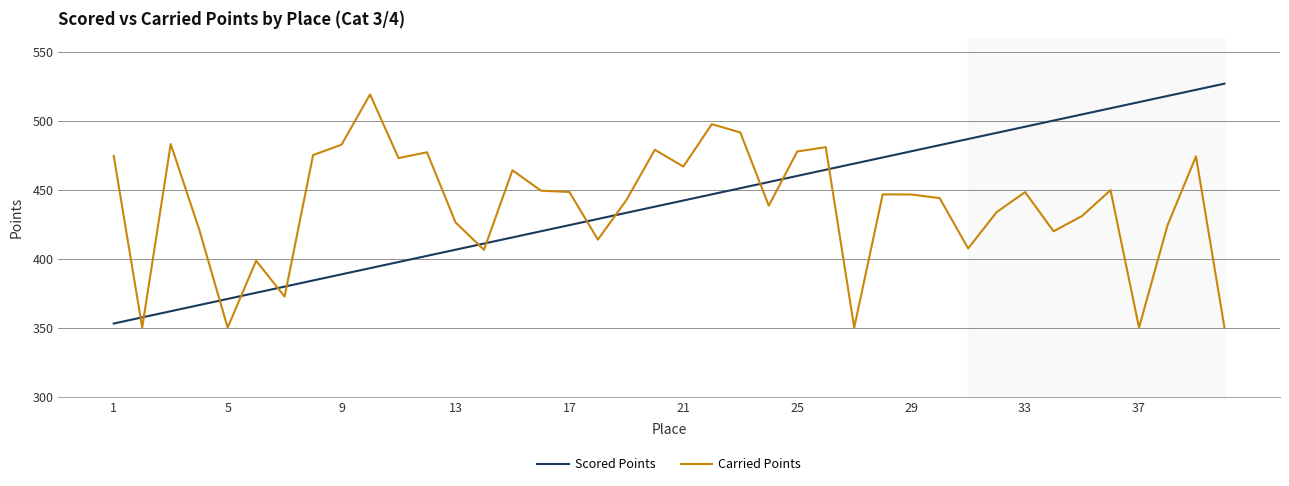

Count the number of data series in this chart.

2